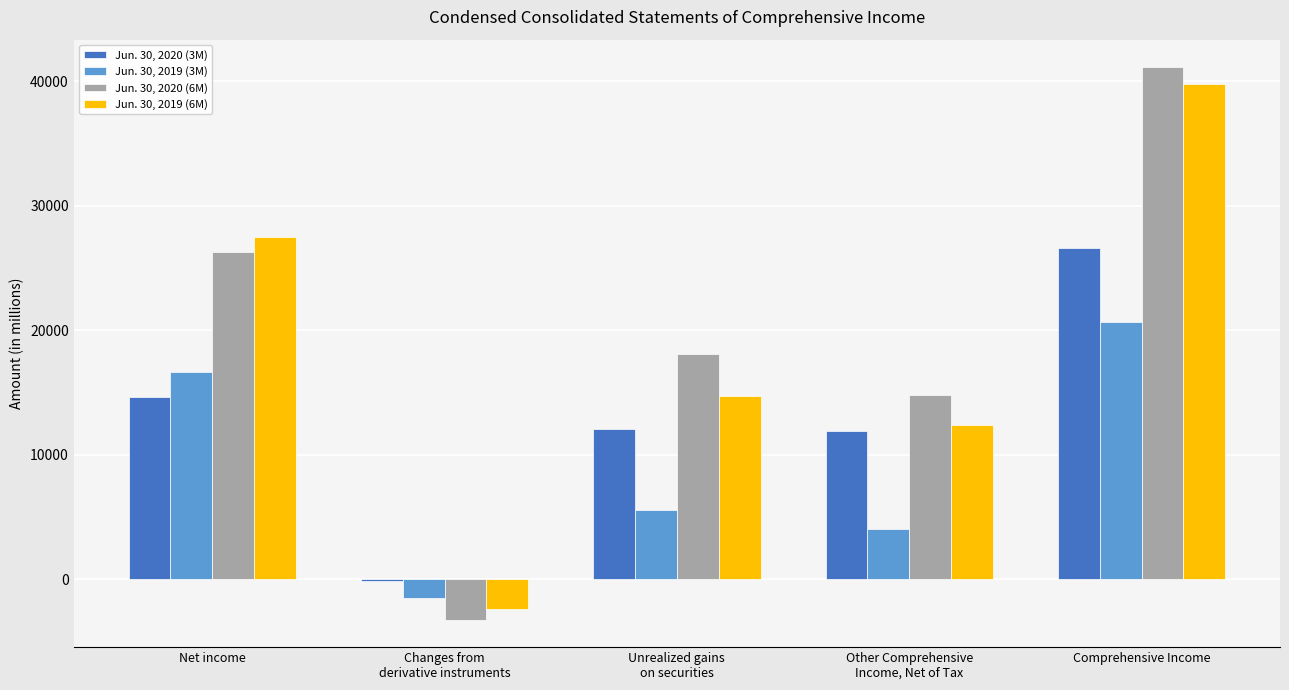

At which category is the sum across all series the highest?

Comprehensive Income